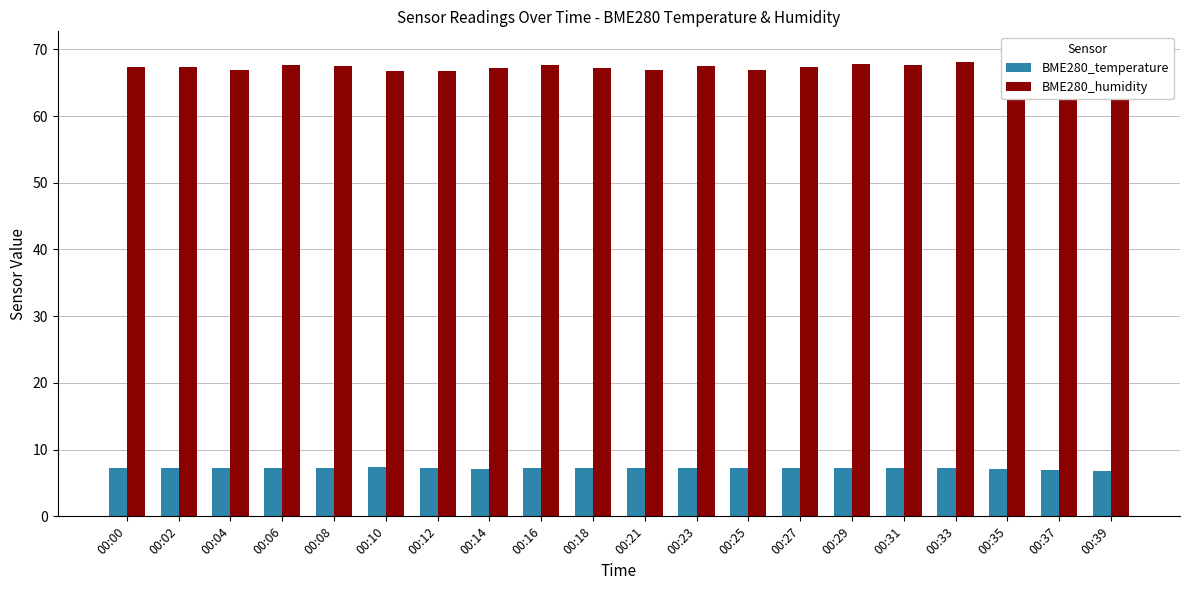

How many values in the BME280_humidity series are below 67?

5